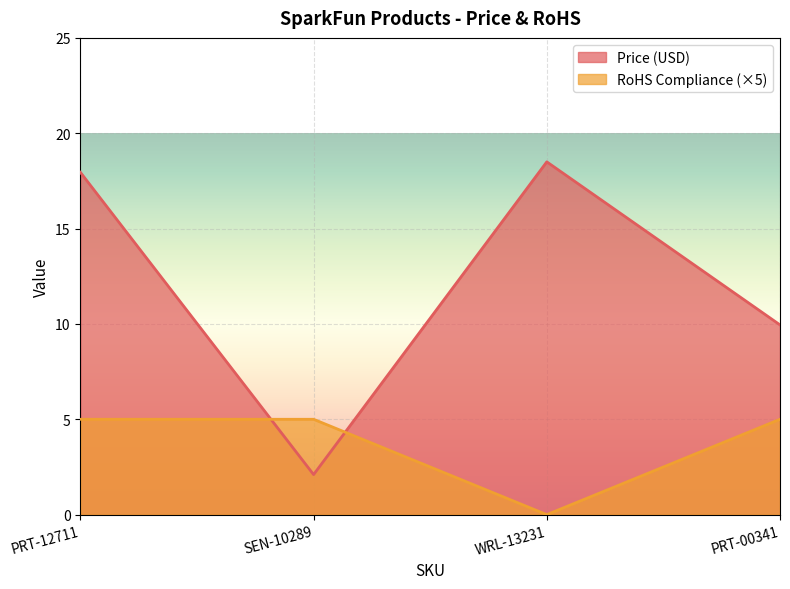

True or false: Price (USD) and RoHS Compliance intersect in this chart.

True